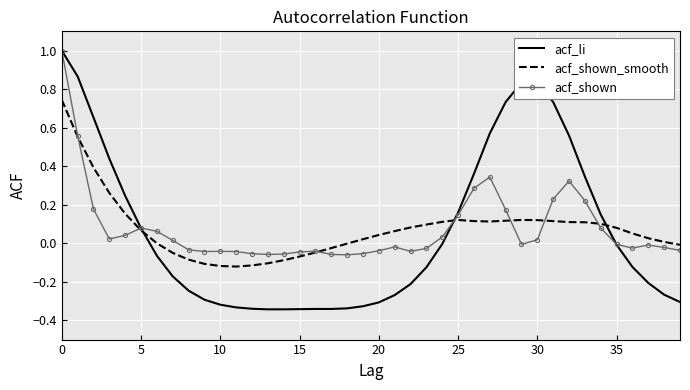

What is the greatest value displayed?

1.0